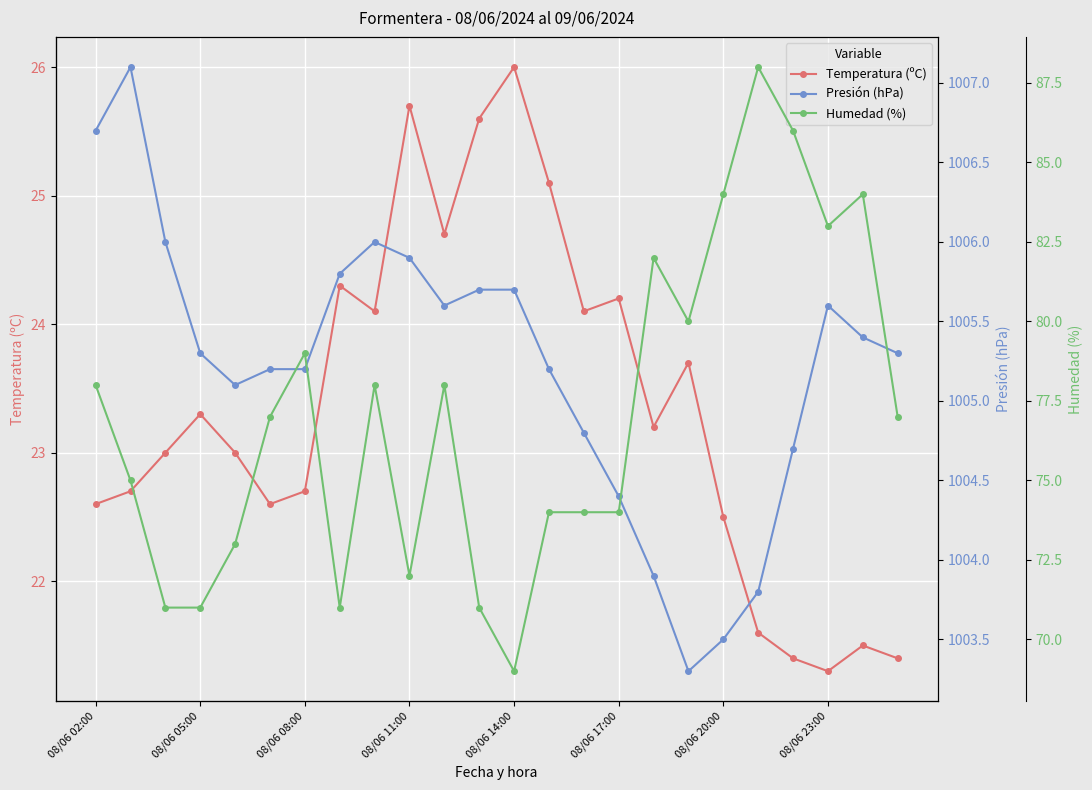

Does the chart display data point markers on the line(s)?

Yes